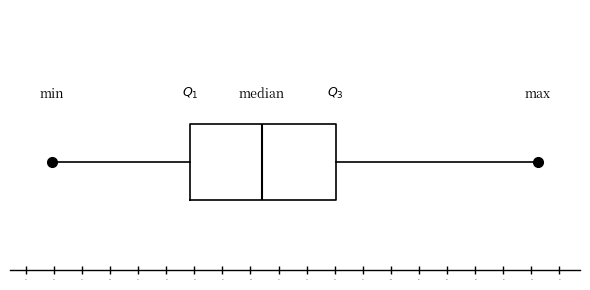

Where is the left edge of the box on the x-axis? The values are not printed on the chart, so give them approximately, as read against the axis.

45.8